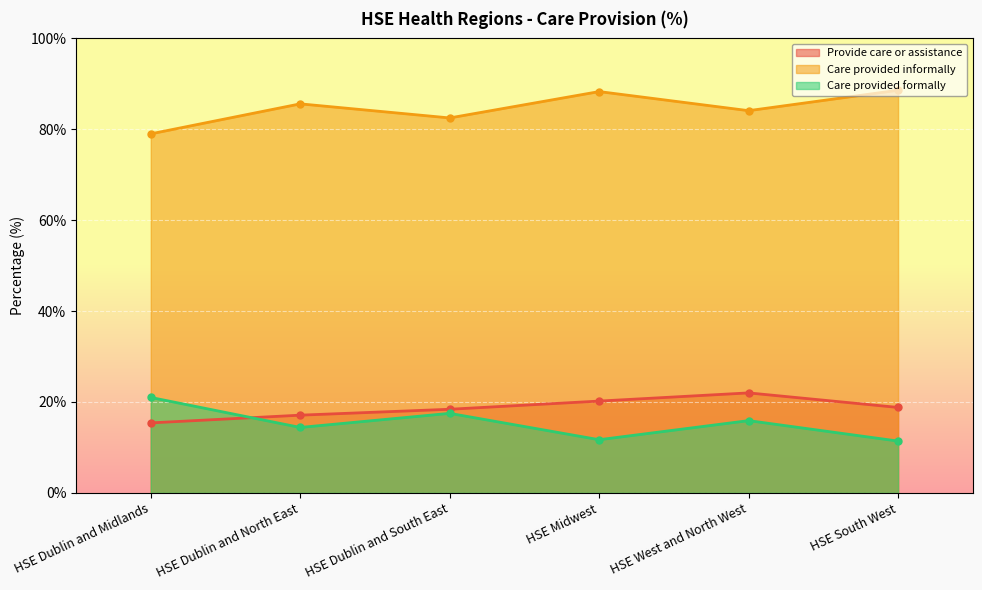

True or false: Provide care or assistance and Care provided informally cross at least once.

False